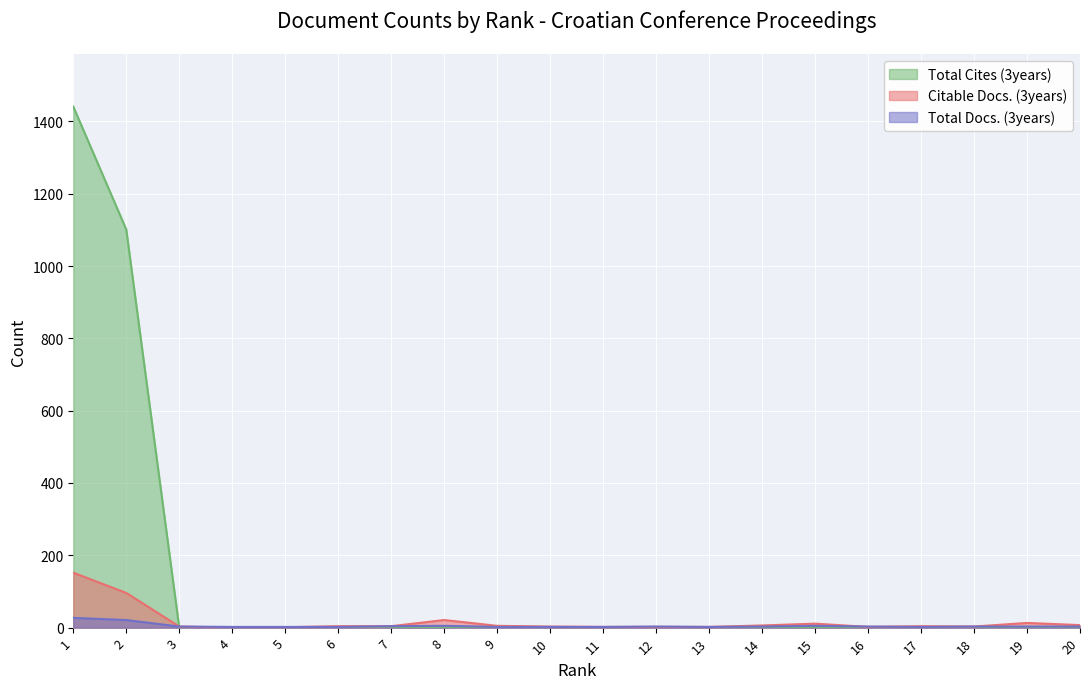

Rank the series at 14 from highest to lowest value.

Citable Docs. (3years), Total Docs. (3years), Total Cites (3years)